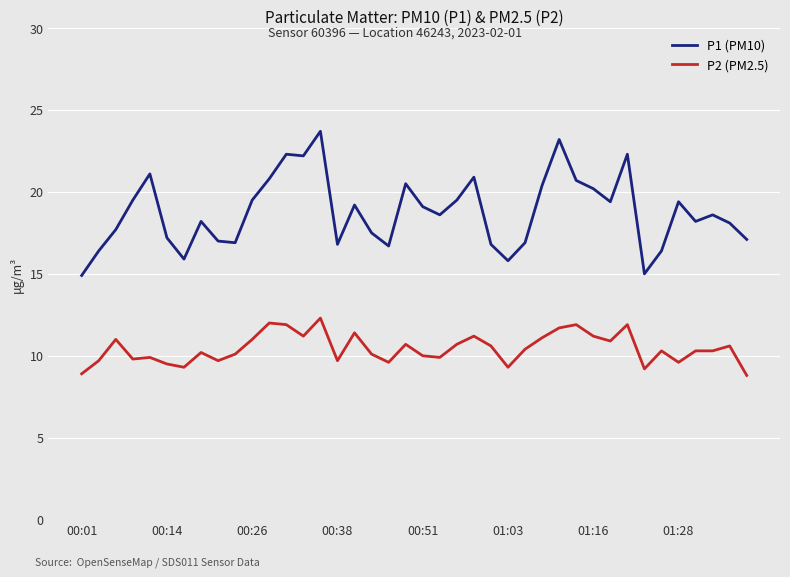

True or false: P2 (PM2.5) and P1 (PM10) intersect in this chart.

False